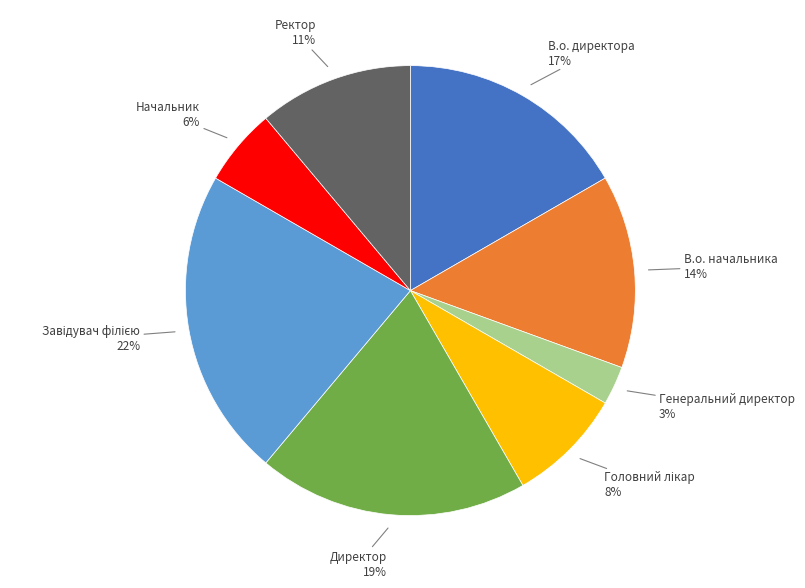

To the nearest percent, what percentage of the pie is В.о. начальника?

14%